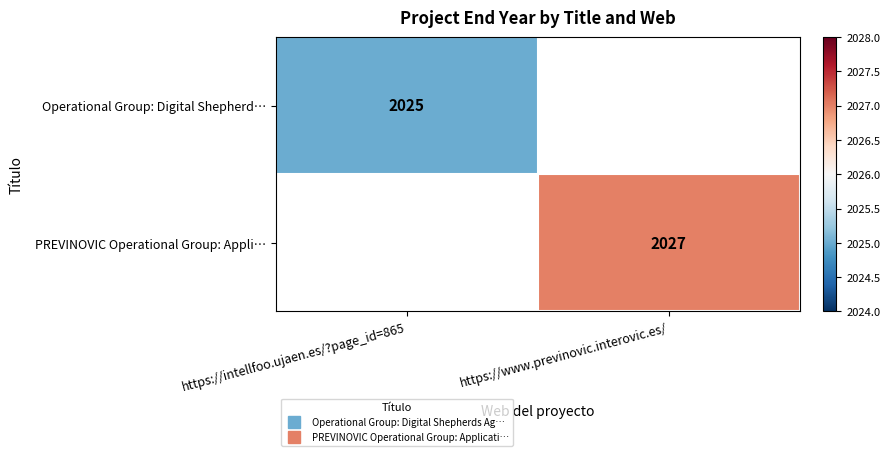

At which label does Operational Group: Digital Shepherd… reach its minimum?

https://intellfoo.ujaen.es/?page_id=865